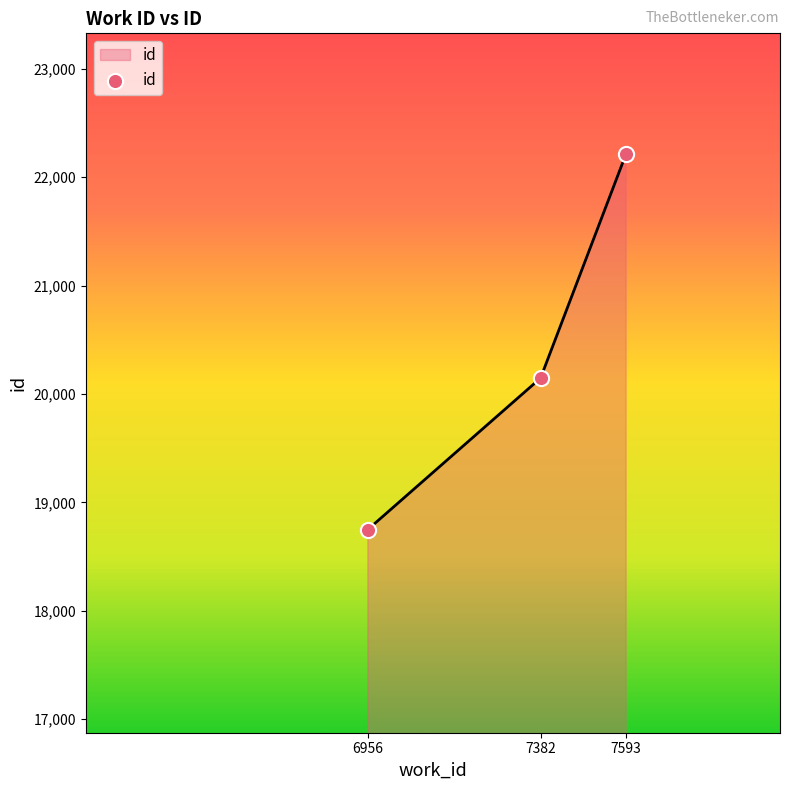

What is the change in value from 6956 to 7593?

+3467